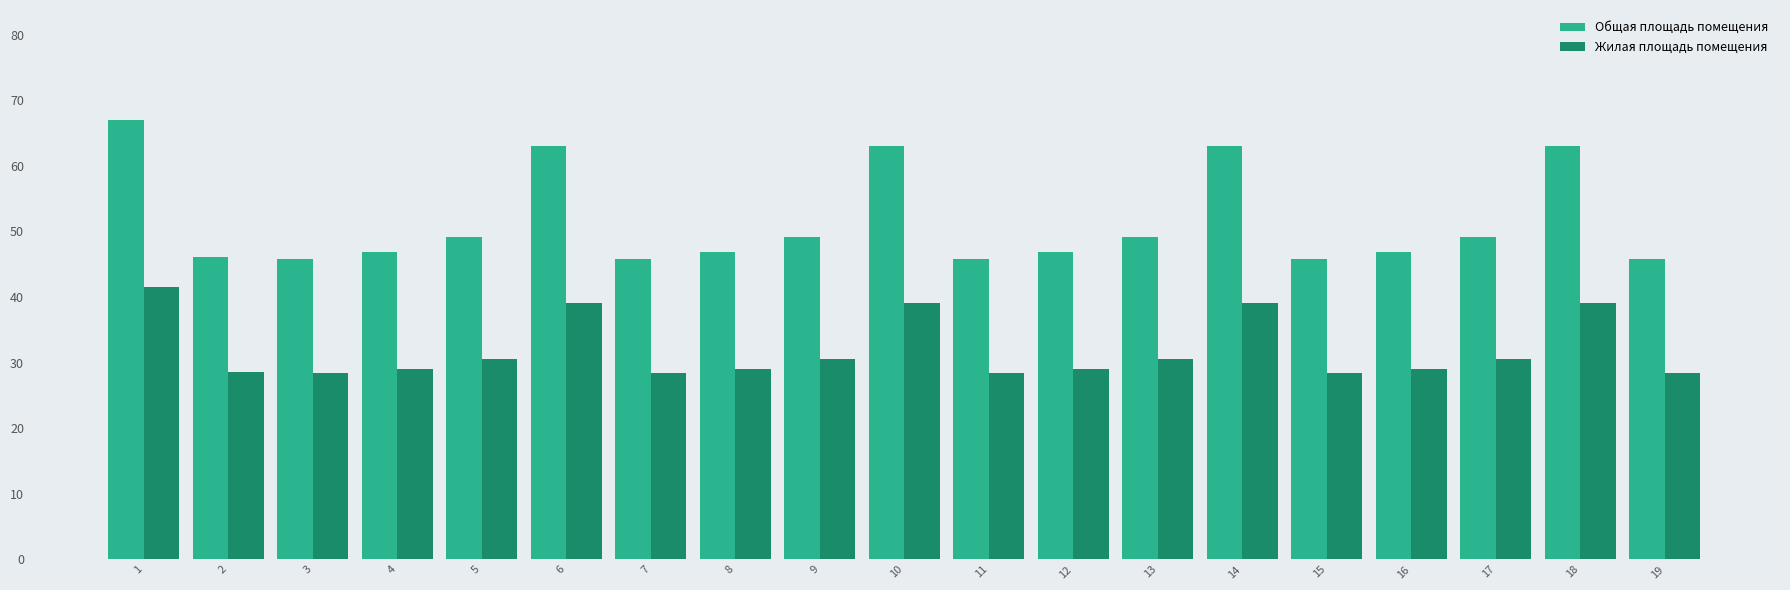

Rank the series at 12 from lowest to highest value.

Жилая площадь помещения, Общая площадь помещения